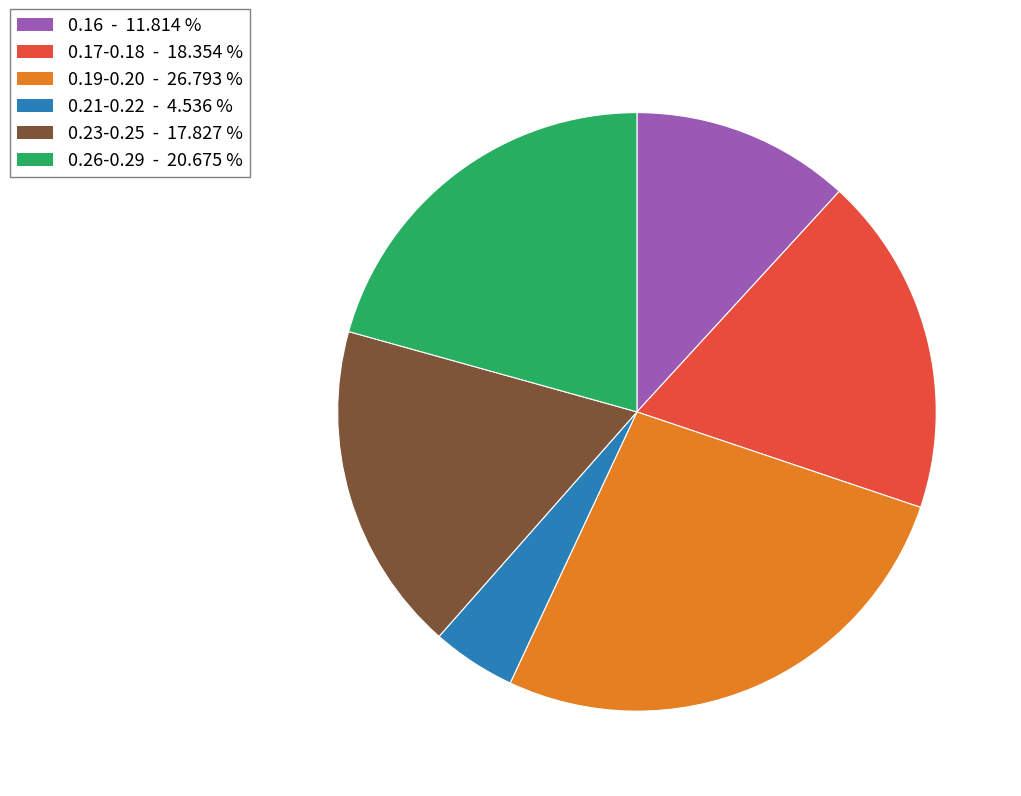

Is there a majority slice in this chart?

No